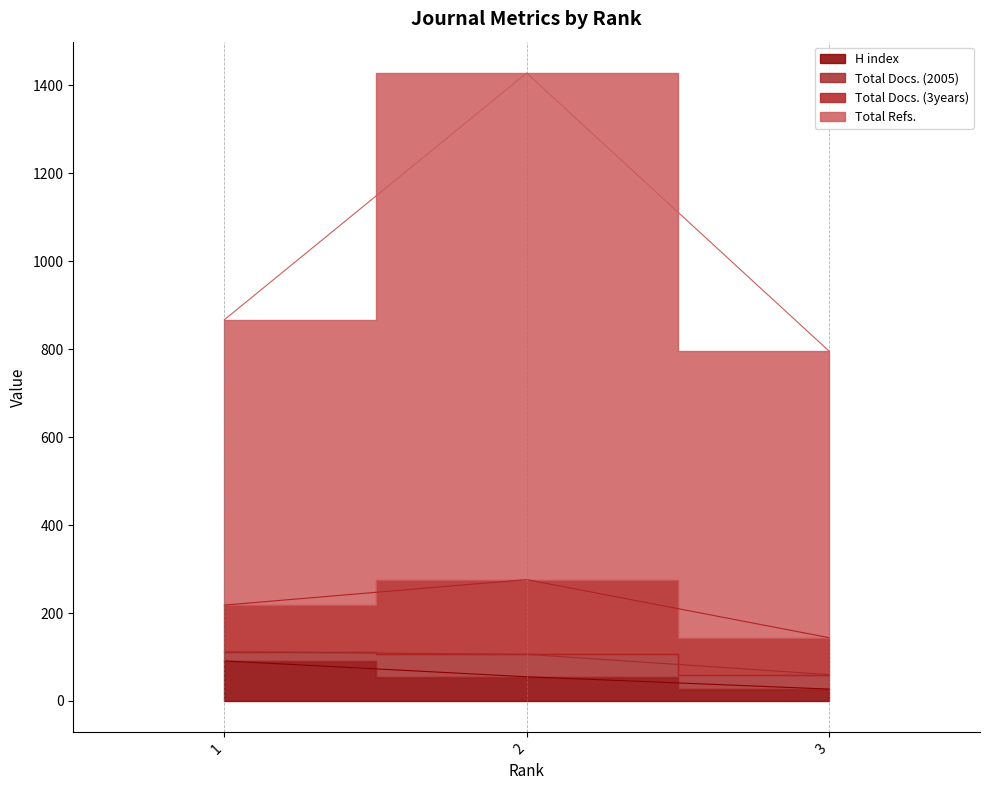

True or false: H index has a value of 48 at 3.

False